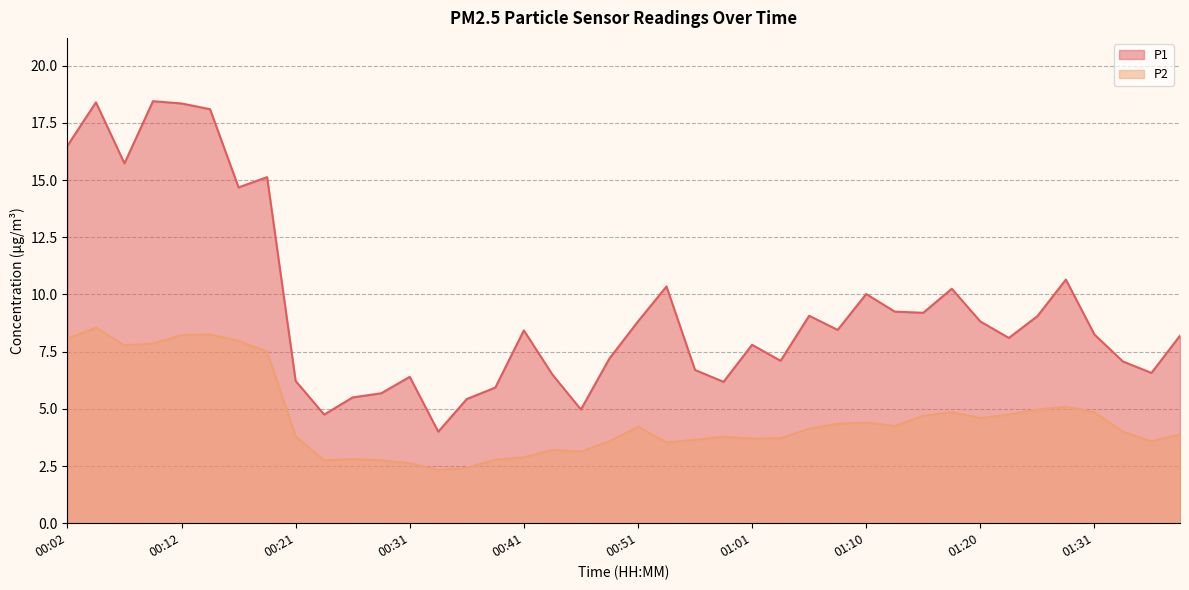

Between 01:33 and 00:58, which is larger?

01:33